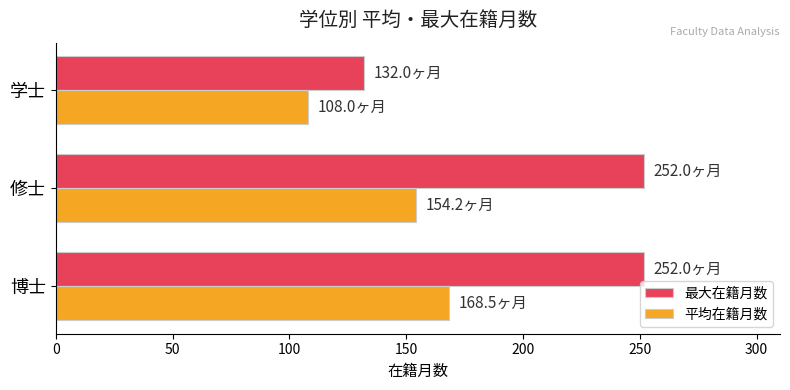

List the series in order of their overall mean, highest first.

最大在籍月数, 平均在籍月数